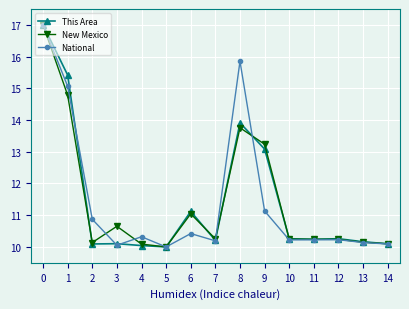

What is the lowest value of the This Area series?

10.0